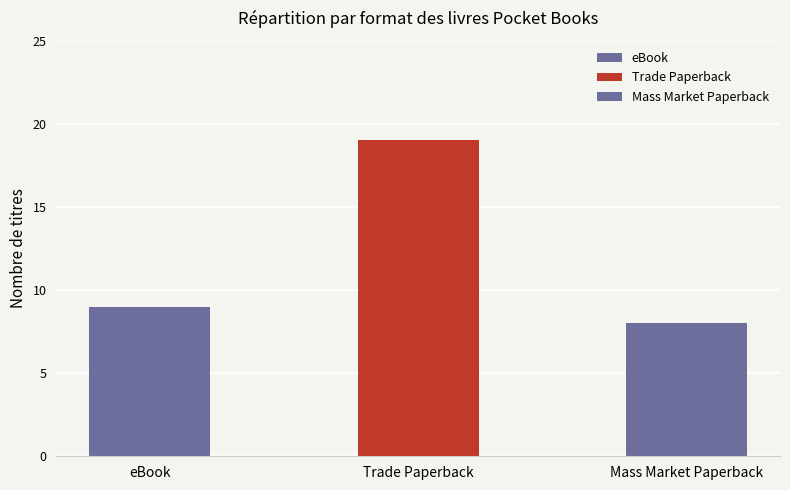

What is the difference between the maximum and minimum values?

11